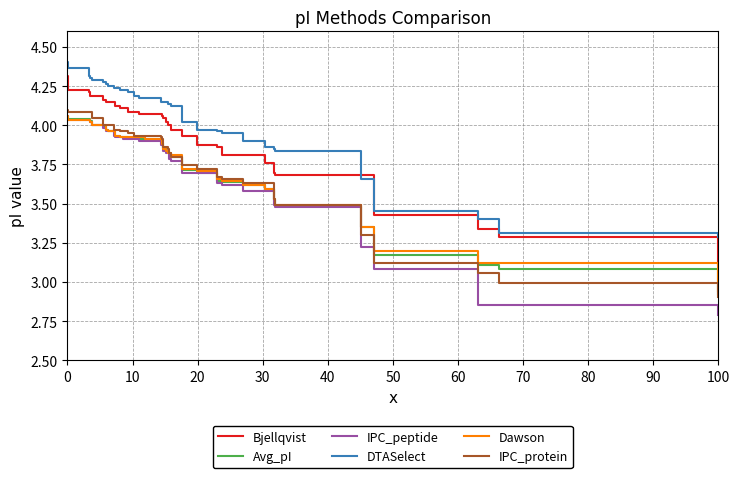

Which series ends up on top after the final intersection of Bjellqvist and DTASelect?

DTASelect